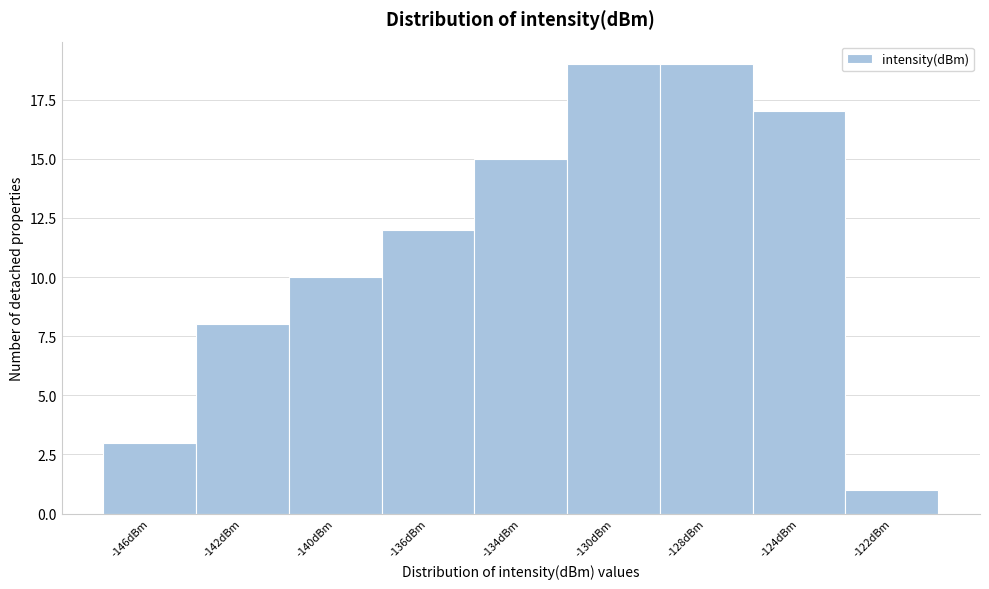

Reading right to left, extract all data points from this chart.

-122dBm=1	-124dBm=17	-128dBm=19	-130dBm=19	-134dBm=15	-136dBm=12	-140dBm=10	-142dBm=8	-146dBm=3